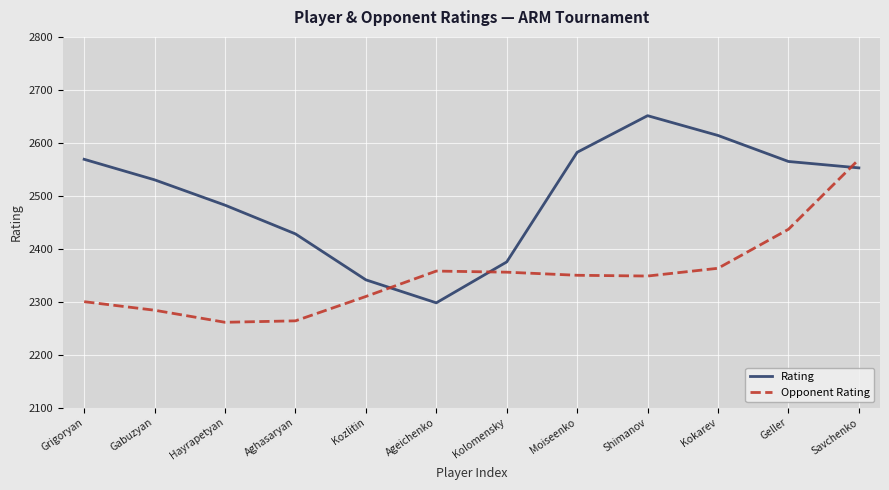

List the series in order of their peak value, highest first.

Rating, Opponent Rating